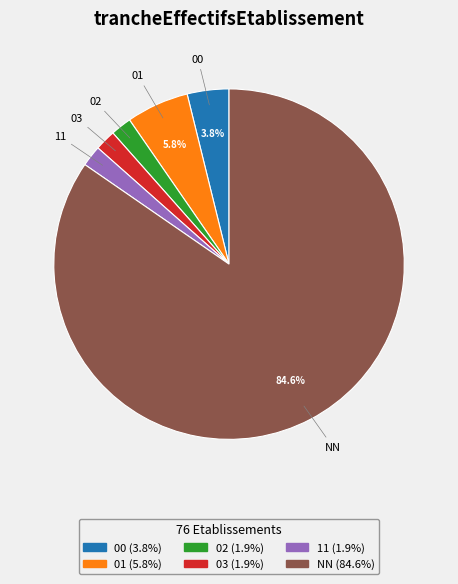

What percentage is the NN slice, to the nearest percent?

85%